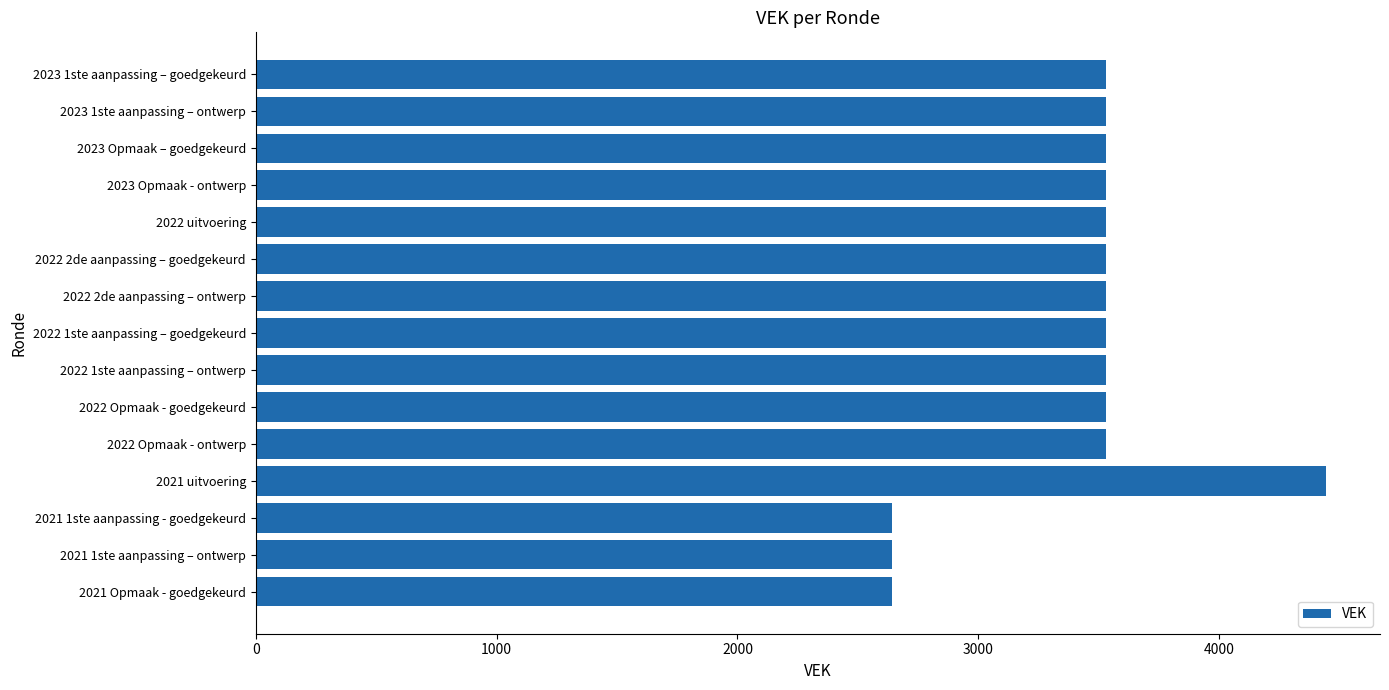

Reading top to bottom, extract all data points from this chart.

3530	3530	3530	3530	3530	3530	3530	3530	3530	3530	3530	4445	2640	2640	2640